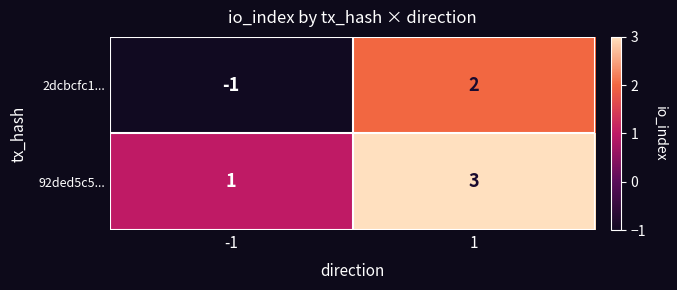

Between -1 and 1, which series saw the biggest shift?

2dcbcfc1...